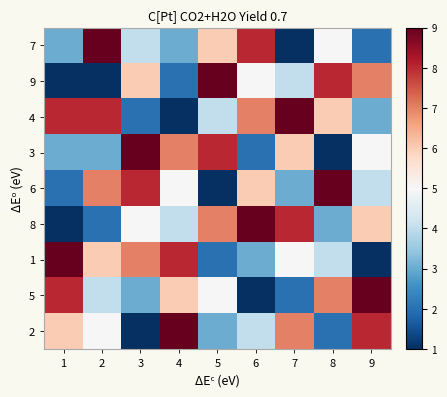

At how many categories does at least one series exceed 6?

9